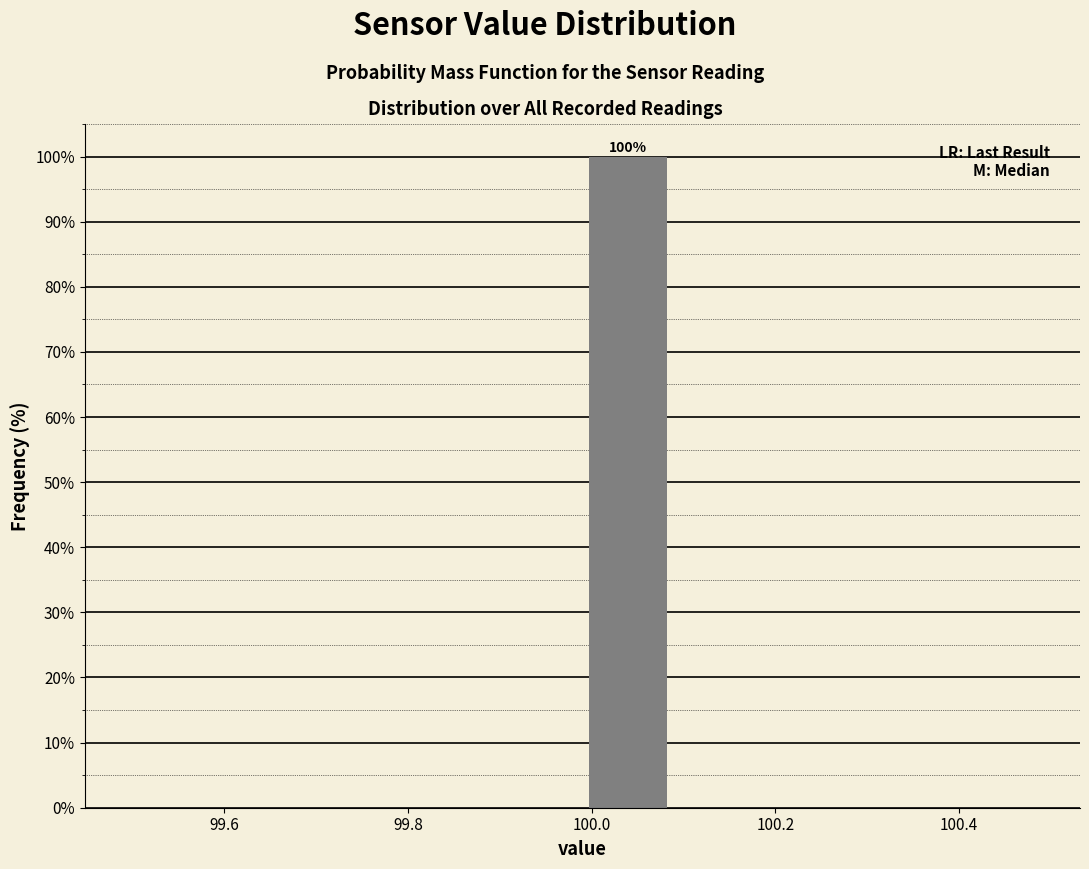

Which range on the x-axis has the tallest bar?

99.99 to 100.09